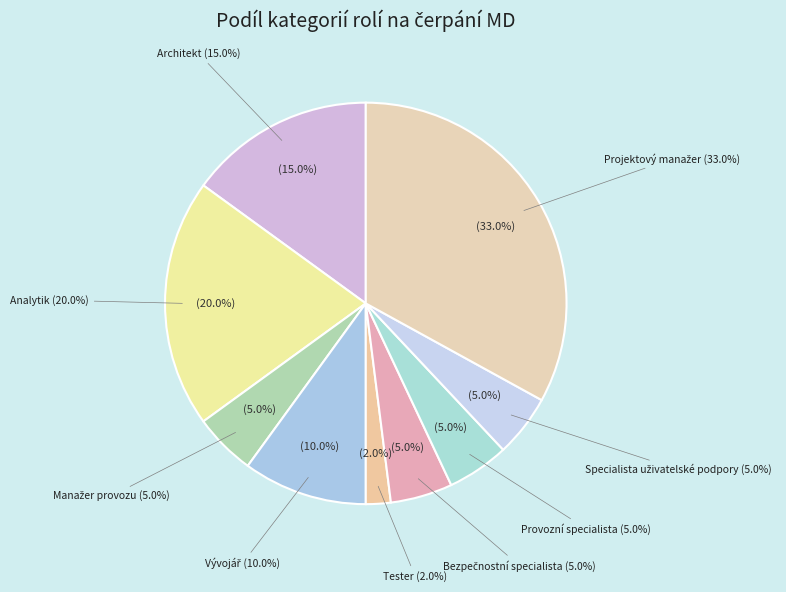

Which category has the biggest portion of the pie?

Projektový manažer